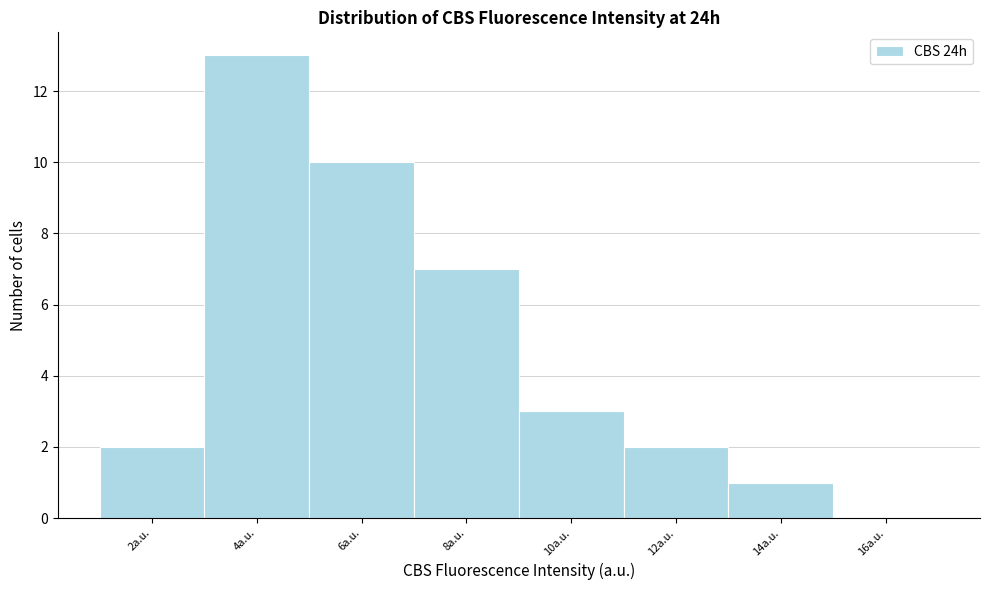

Reading left to right, what are all the values shown in this chart?

2a.u.=2	4a.u.=13	6a.u.=10	8a.u.=7	10a.u.=3	12a.u.=2	14a.u.=1	16a.u.=0